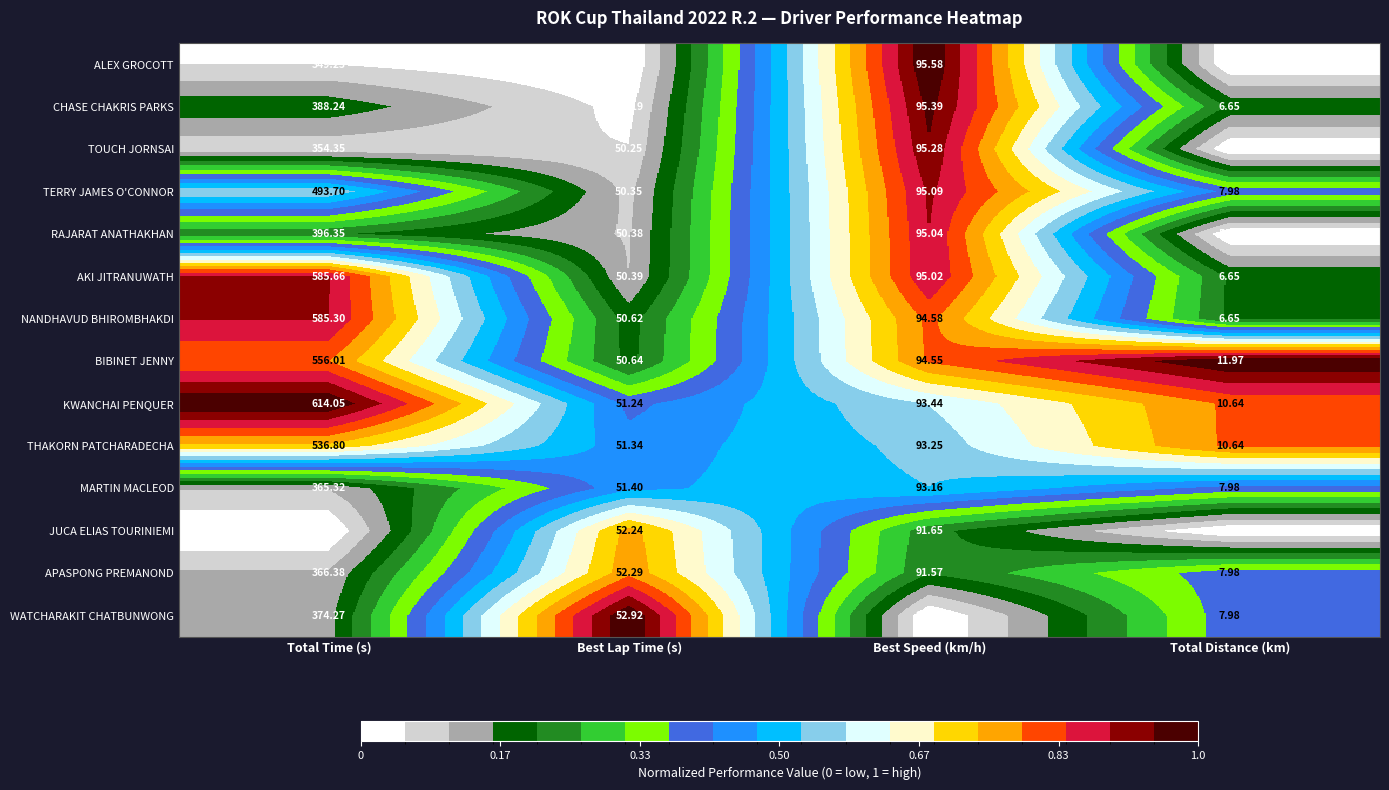

Is the value of MARTIN MACLEOD at Total Time (s) greater than the value of TOUCH JORNSAI at Total Distance (km)?

Yes